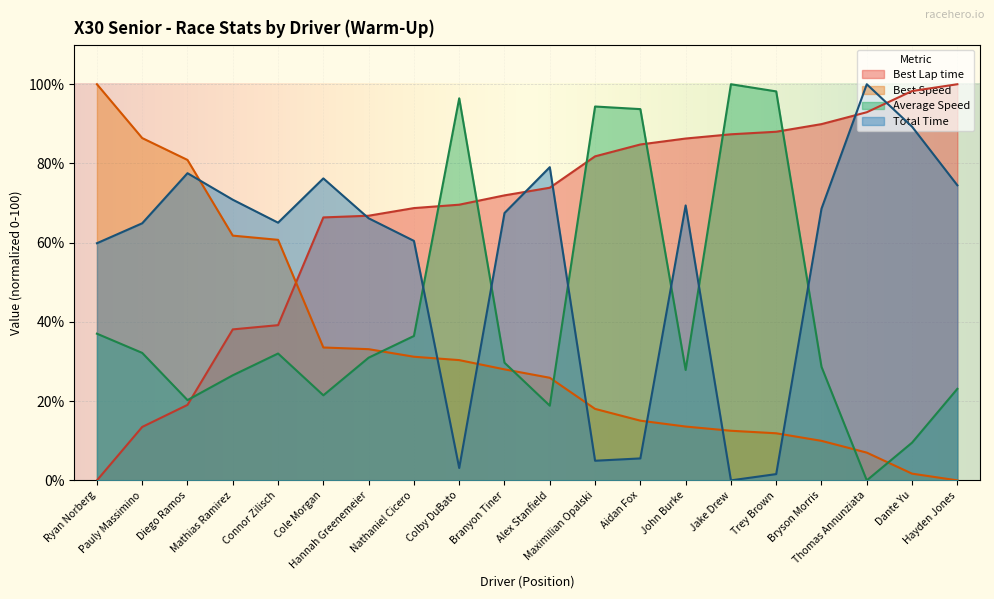

Rank the series by their maximum value, from highest to lowest.

Best Lap time, Best Speed, Average Speed, Total Time